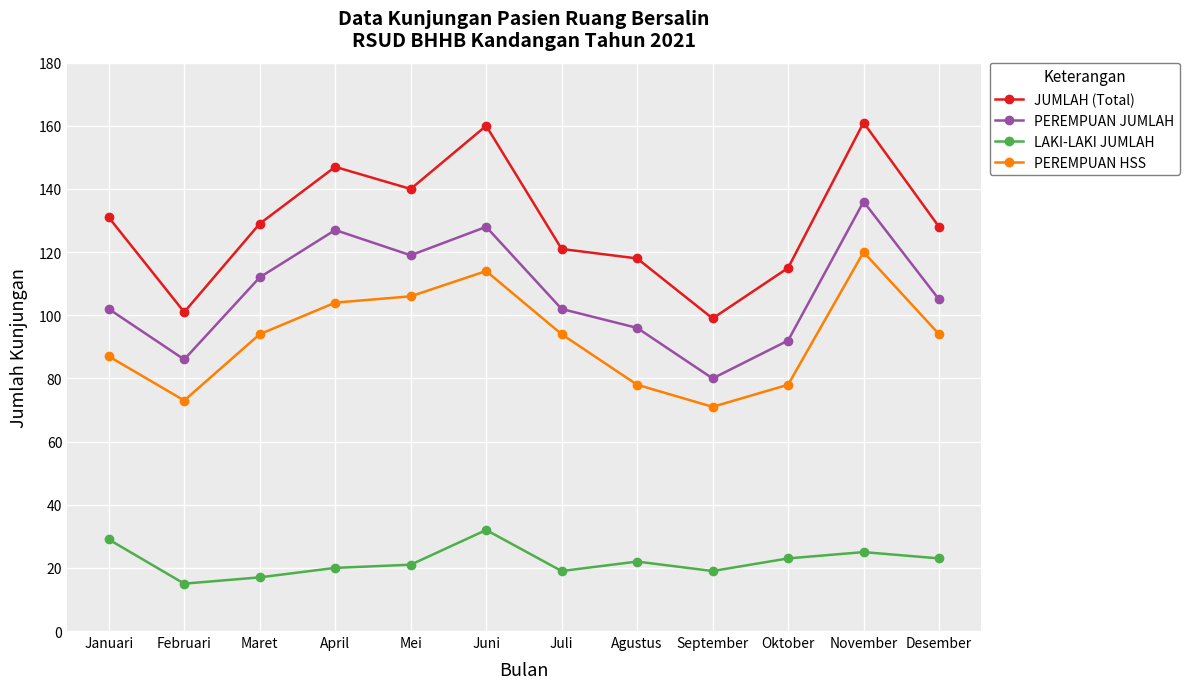

Is it true that LAKI-LAKI JUMLAH equals 23 at Oktober?

True